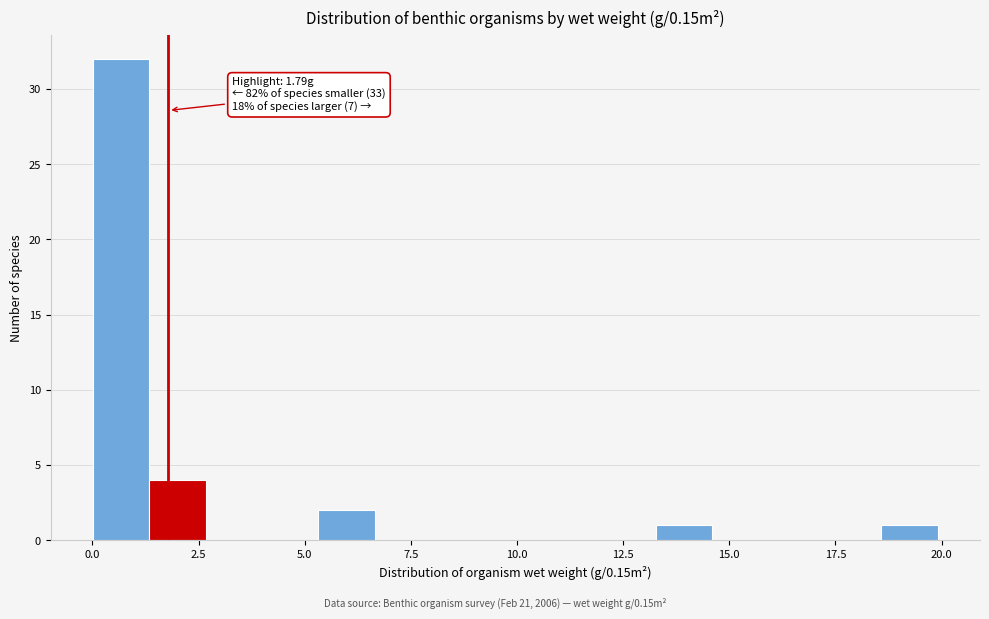

Around what value on the x-axis is the tallest bar? Give the approximate position of its centre, as read against the axis.

0.5